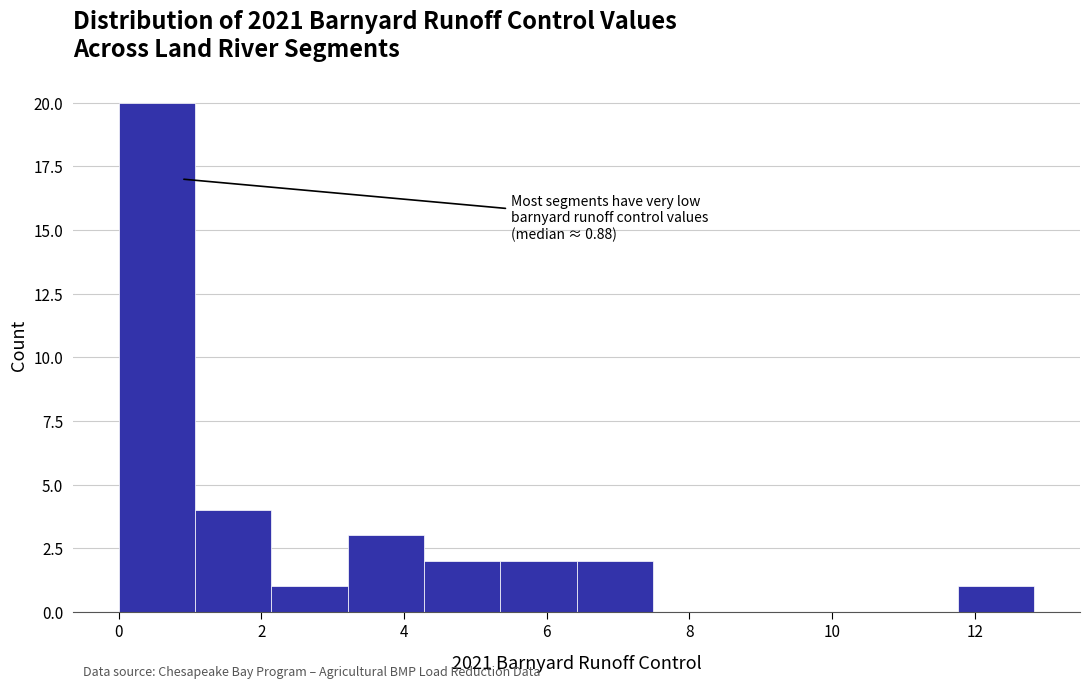

Which range on the x-axis has the tallest bar?

0.0 to 1.0